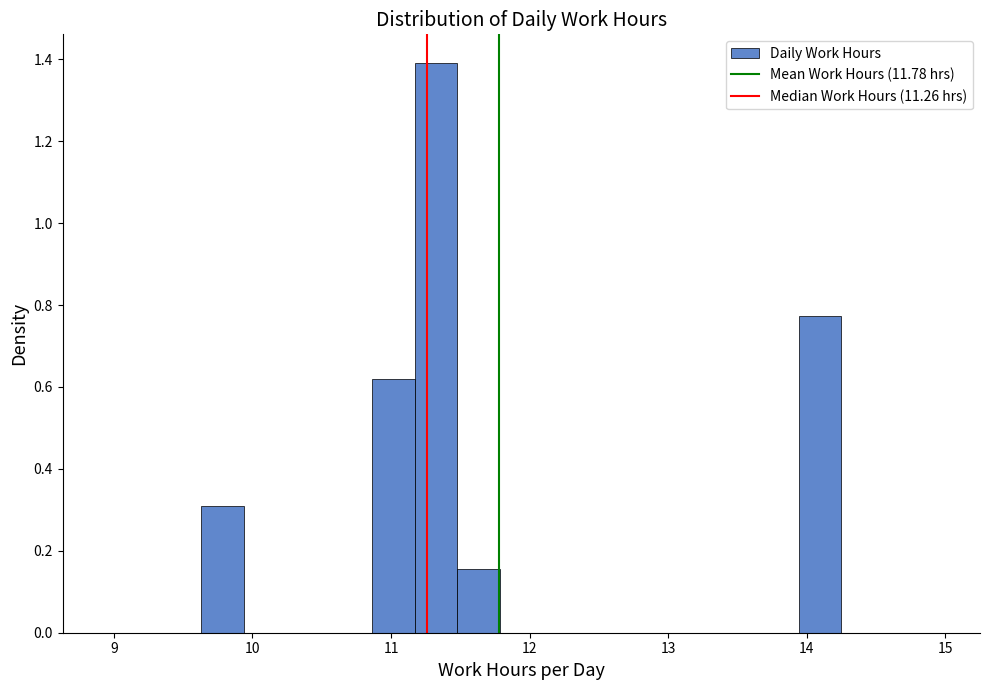

Read against the x-axis, roughly where is the centre of the tallest bar?

11.3